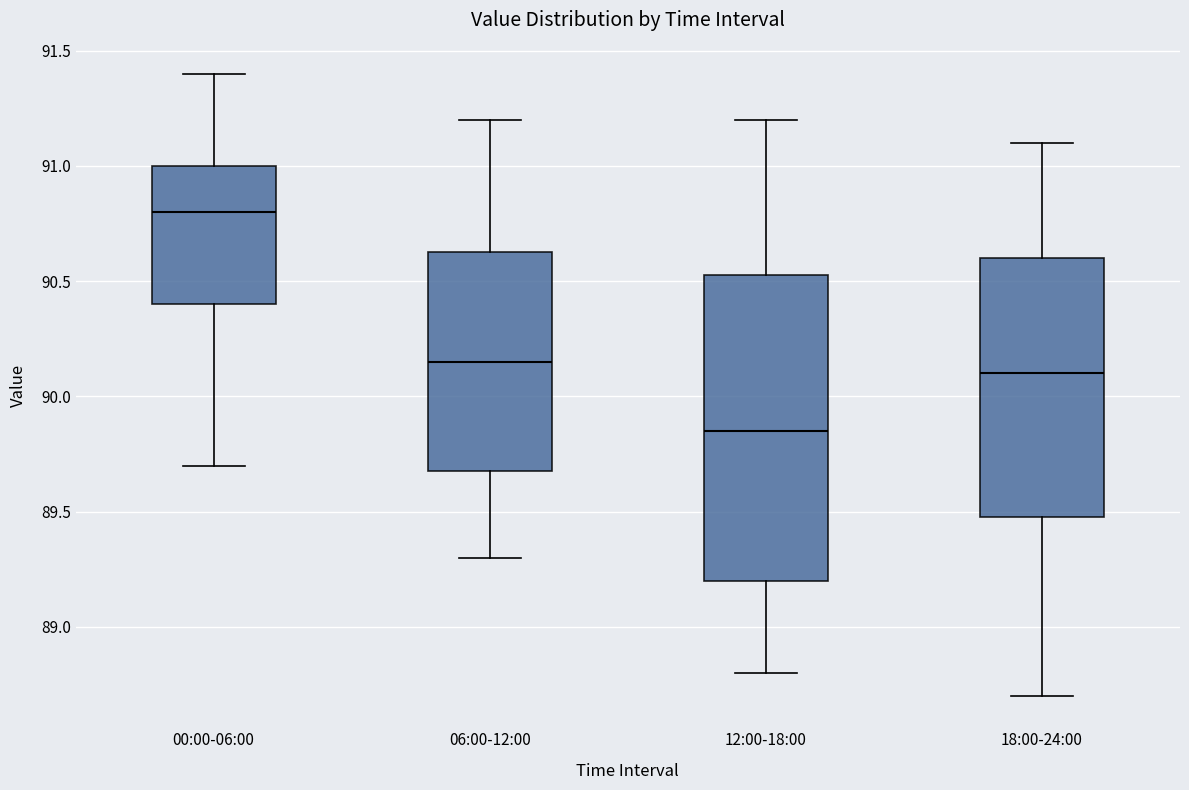

Which box is the tallest, from its lower edge to its upper edge?

12:00-18:00